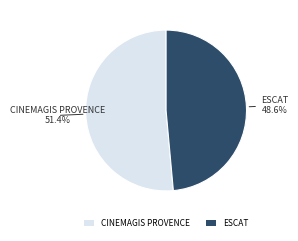

Is there any slice that represents more than half of the pie?

Yes